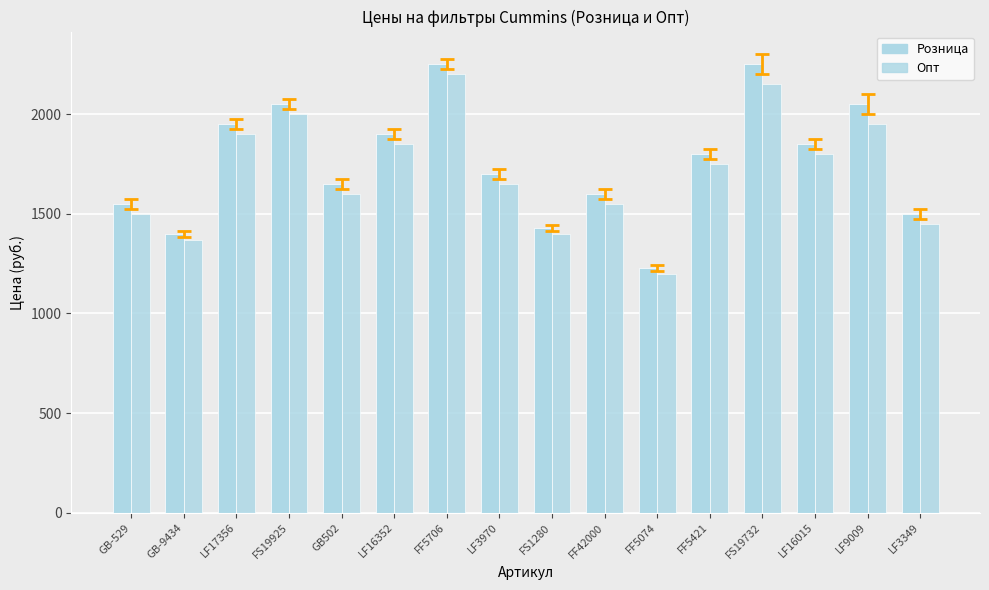

How many categories are shown in the chart?

16